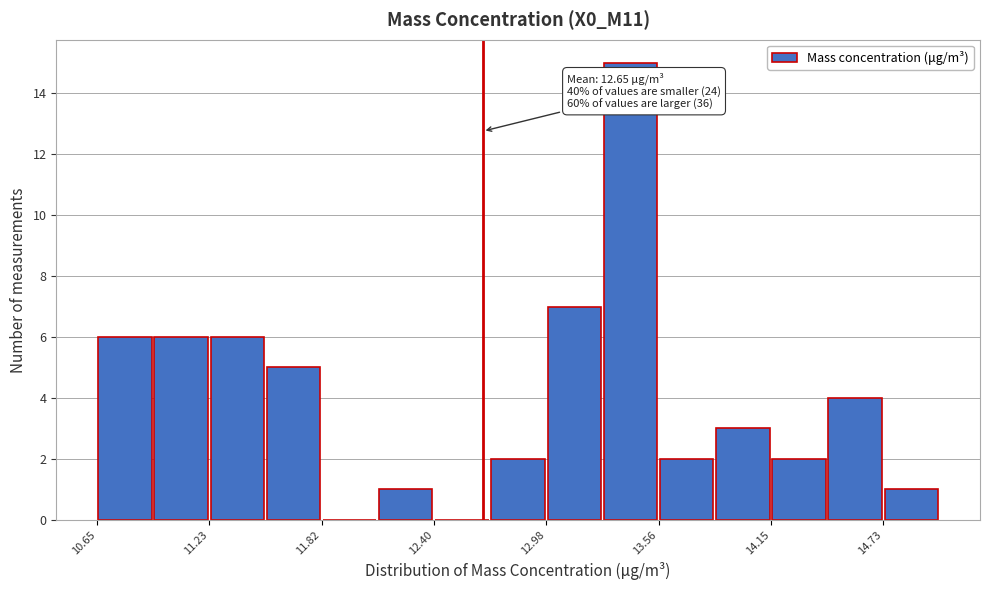

Around what value on the x-axis is the tallest bar? Give the approximate position of its centre, as read against the axis.

13.4